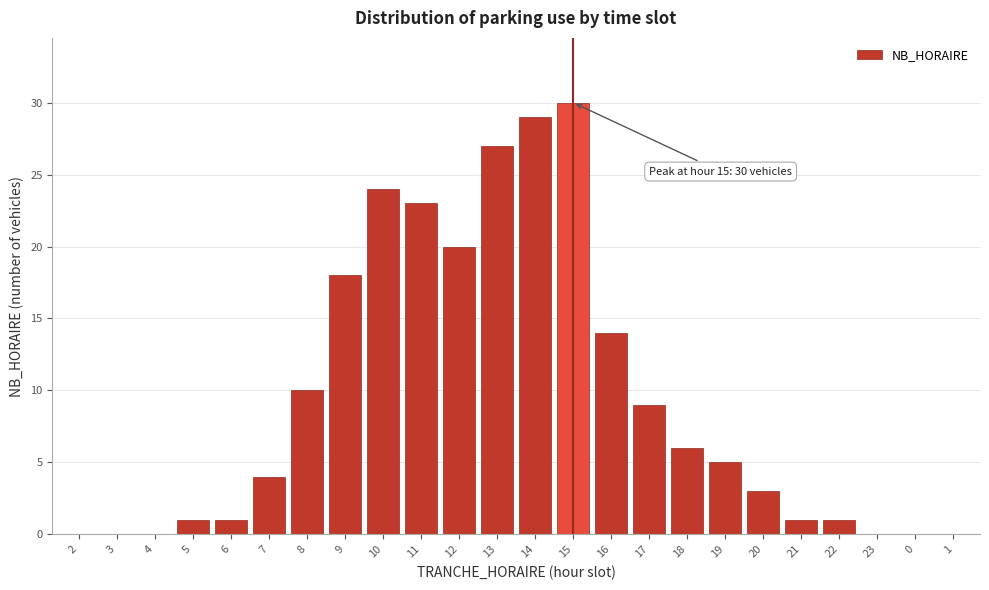

Reading right to left, extract all data points from this chart.

1=0	0=0	23=0	22=1	21=1	20=3	19=5	18=6	17=9	16=14	15=30	14=29	13=27	12=20	11=23	10=24	9=18	8=10	7=4	6=1	5=1	4=0	3=0	2=0